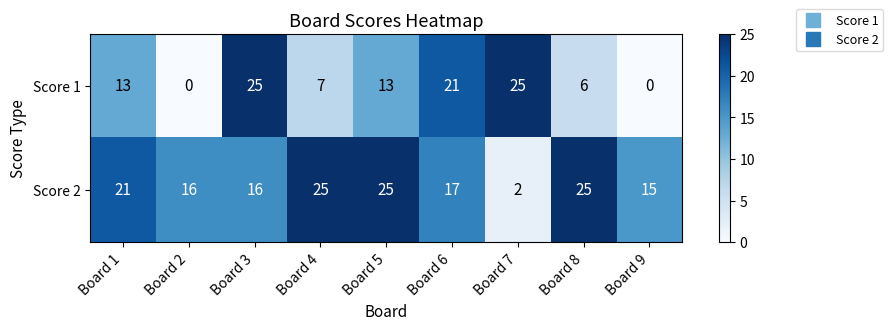

The value of Score 1 at Board 1 is 13. True or false?

True